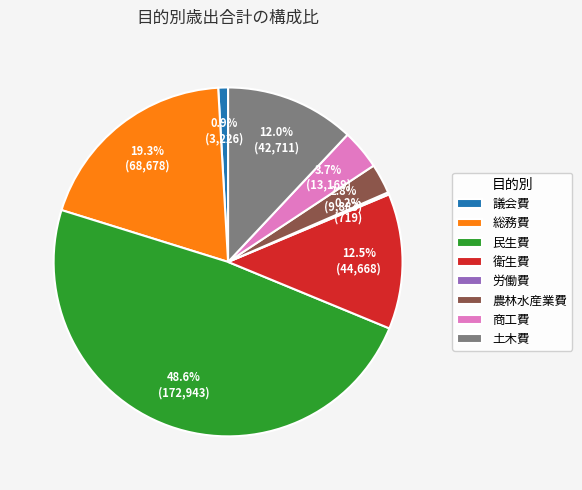

What portion of the pie excludes 議会費?

99.1%